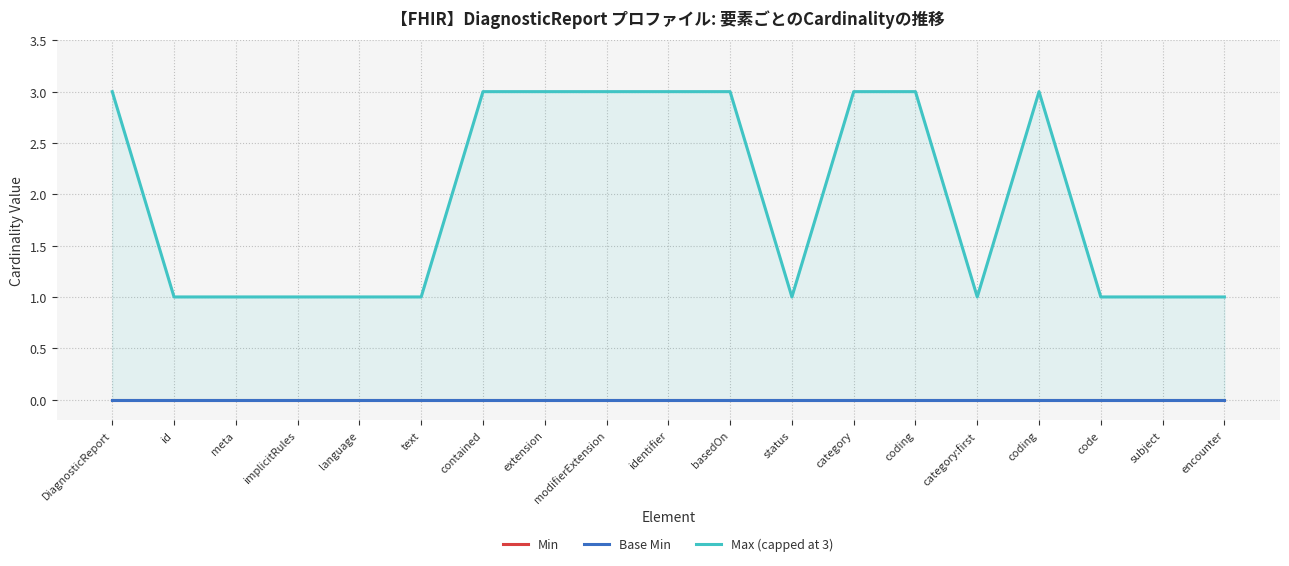

True or false: Min has more than 1 interior local peaks.

False